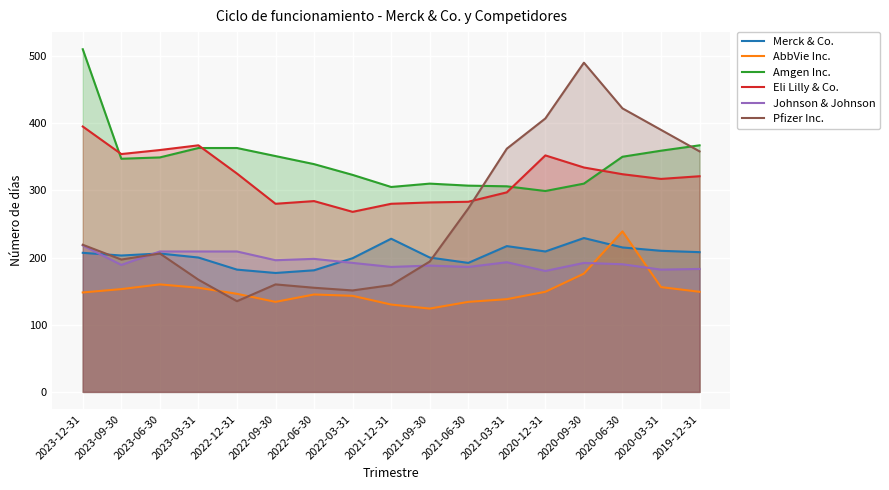

Reading left to right, list all the values displayed in this chart.

Merck & Co.: 2023-12-31=207	2023-09-30=203	2023-06-30=206	2023-03-31=200	2022-12-31=182	2022-09-30=177	2022-06-30=181	2022-03-31=199	2021-12-31=228	2021-09-30=200	2021-06-30=192	2021-03-31=217	2020-12-31=209	2020-09-30=229	2020-06-30=215	2020-03-31=210	2019-12-31=208
AbbVie Inc.: 2023-12-31=148	2023-09-30=153	2023-06-30=160	2023-03-31=155	2022-12-31=146	2022-09-30=134	2022-06-30=145	2022-03-31=143	2021-12-31=130	2021-09-30=124	2021-06-30=134	2021-03-31=138	2020-12-31=149	2020-09-30=176	2020-06-30=239	2020-03-31=156	2019-12-31=149
Amgen Inc.: 2023-12-31=510	2023-09-30=347	2023-06-30=349	2023-03-31=363	2022-12-31=363	2022-09-30=351	2022-06-30=339	2022-03-31=323	2021-12-31=305	2021-09-30=310	2021-06-30=307	2021-03-31=306	2020-12-31=299	2020-09-30=310	2020-06-30=350	2020-03-31=359	2019-12-31=367
Eli Lilly & Co.: 2023-12-31=395	2023-09-30=354	2023-06-30=360	2023-03-31=367	2022-12-31=325	2022-09-30=280	2022-06-30=284	2022-03-31=268	2021-12-31=280	2021-09-30=282	2021-06-30=283	2021-03-31=297	2020-12-31=352	2020-09-30=334	2020-06-30=324	2020-03-31=317	2019-12-31=321
Johnson & Johnson: 2023-12-31=218	2023-09-30=189	2023-06-30=209	2023-03-31=209	2022-12-31=209	2022-09-30=196	2022-06-30=198	2022-03-31=192	2021-12-31=186	2021-09-30=188	2021-06-30=186	2021-03-31=193	2020-12-31=180	2020-09-30=192	2020-06-30=190	2020-03-31=182	2019-12-31=183
Pfizer Inc.: 2023-12-31=219	2023-09-30=197	2023-06-30=206	2023-03-31=167	2022-12-31=135	2022-09-30=160	2022-06-30=155	2022-03-31=151	2021-12-31=159	2021-09-30=194	2021-06-30=273	2021-03-31=362	2020-12-31=407	2020-09-30=490	2020-06-30=422	2020-03-31=390	2019-12-31=358